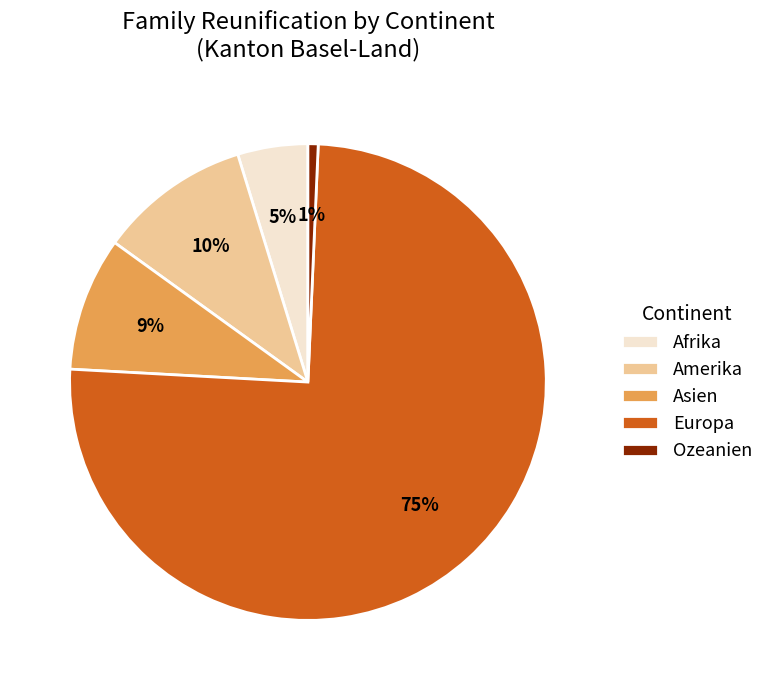

Combined, do Amerika and Europa account for over 50%?

Yes